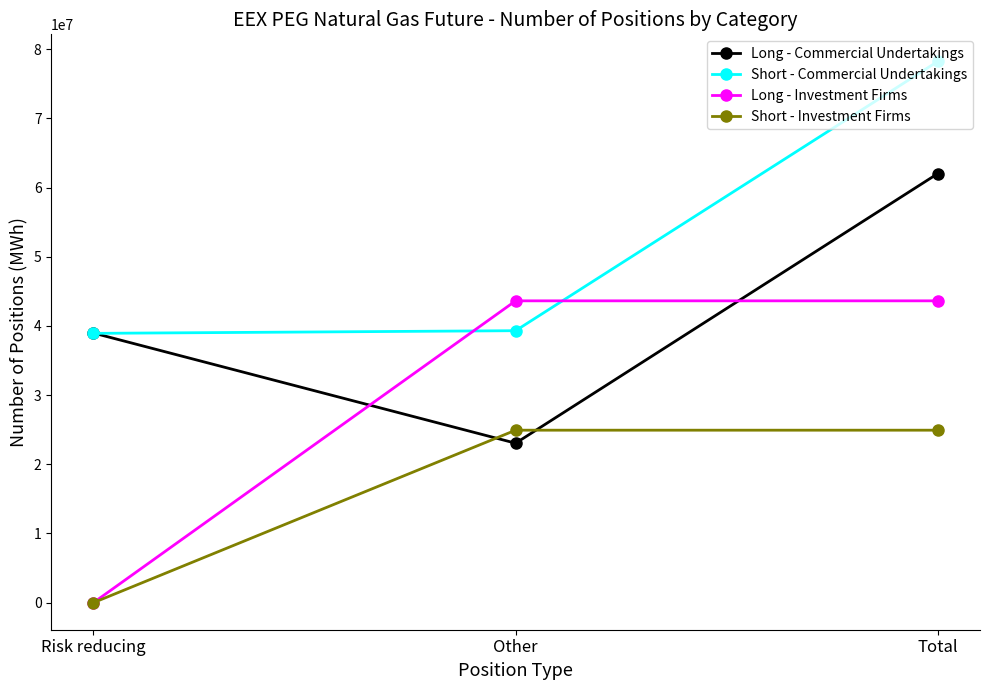

List the series in order of their overall mean, highest first.

Short - Commercial Undertakings, Long - Commercial Undertakings, Long - Investment Firms, Short - Investment Firms